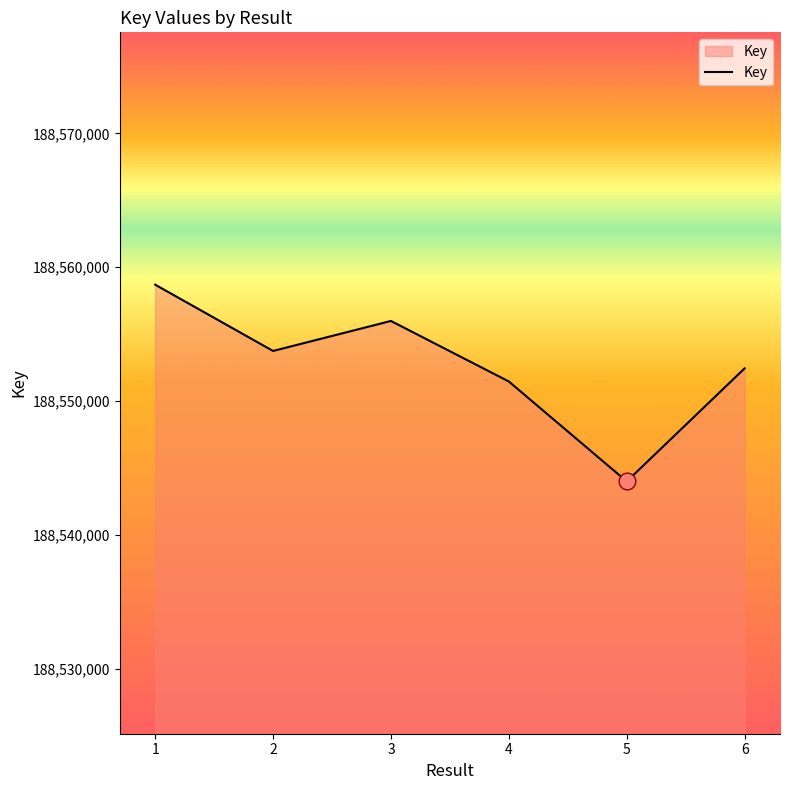

True or false: the data has more than 1 interior local peaks.

False